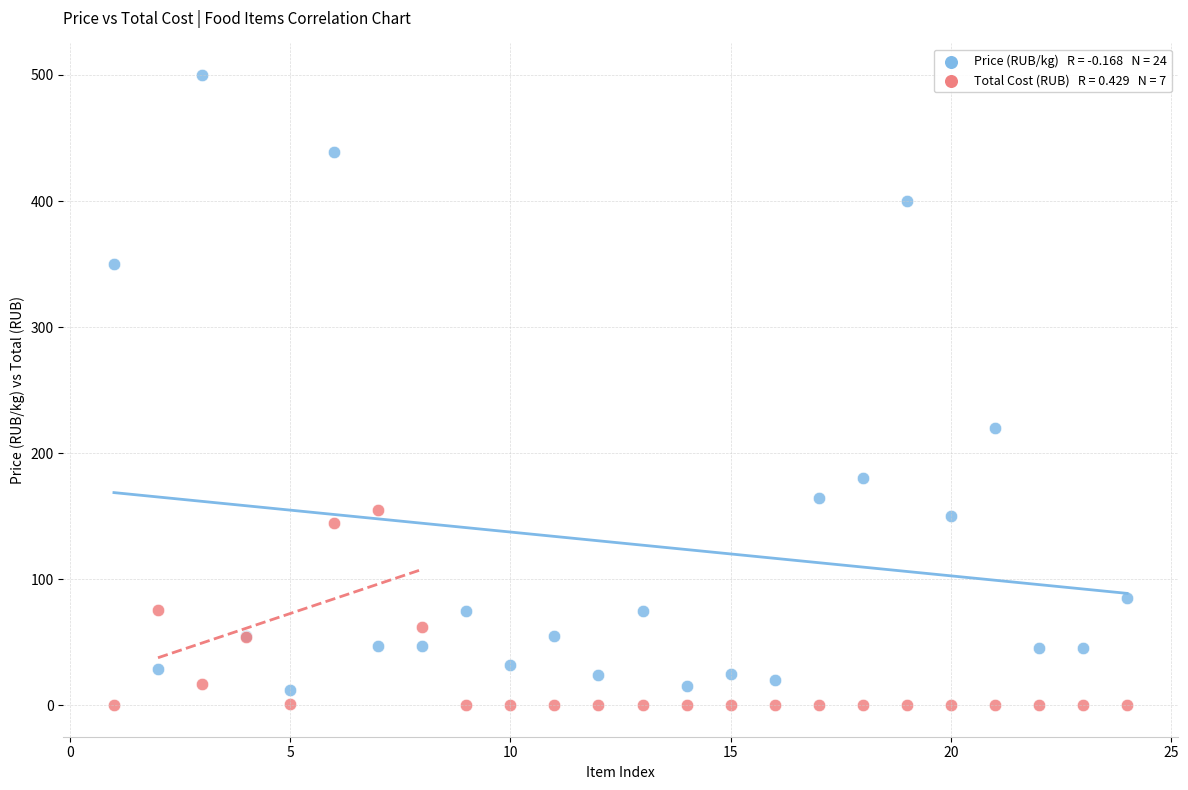

Across all series, what Y value is closest to 250?

220.0